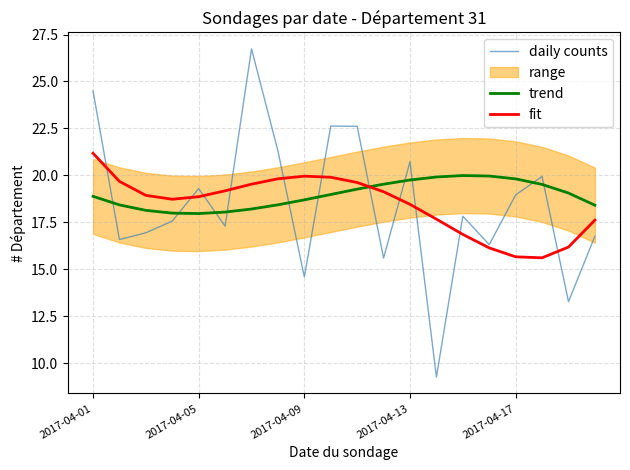

At which label does fit reach its peak?

2017-04-01